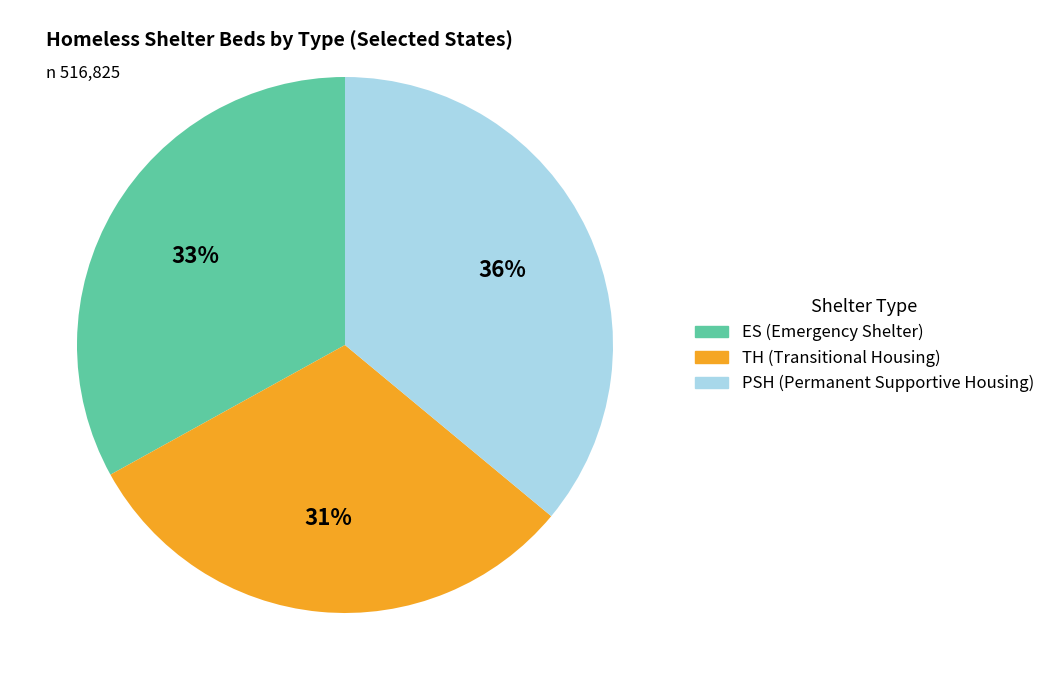

To the nearest percent, what is the average slice percentage?

33%